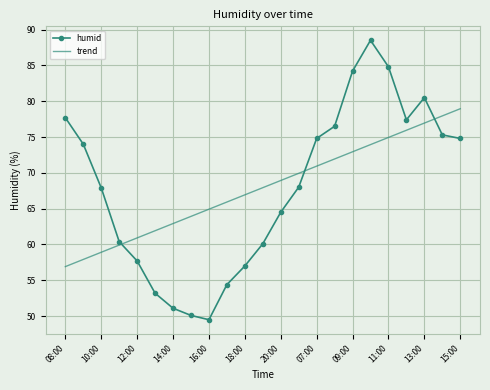

Which series has the widest spread of values?

humid